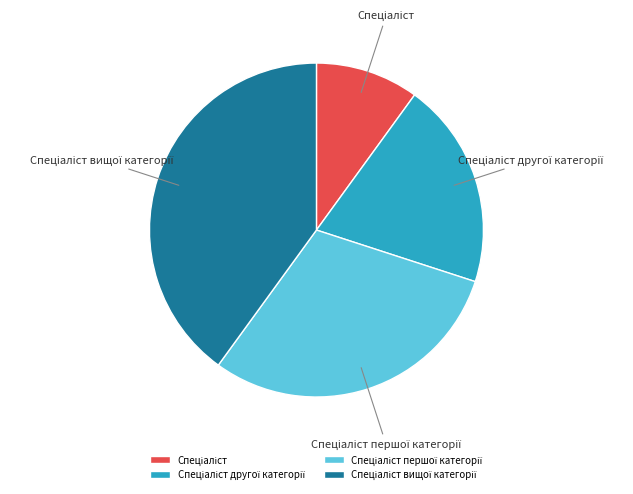

Does any single category account for the majority?

No